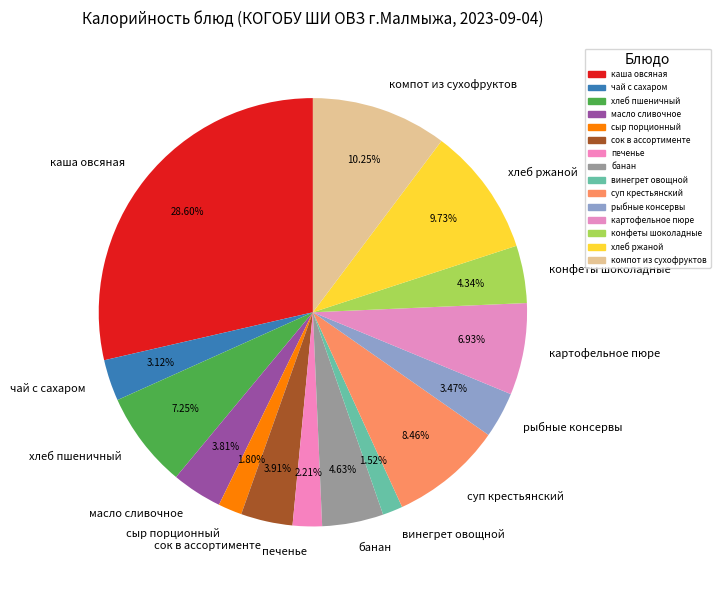

Approximately how many times larger is the value at винегрет овощной compared to компот из сухофруктов?

0.1